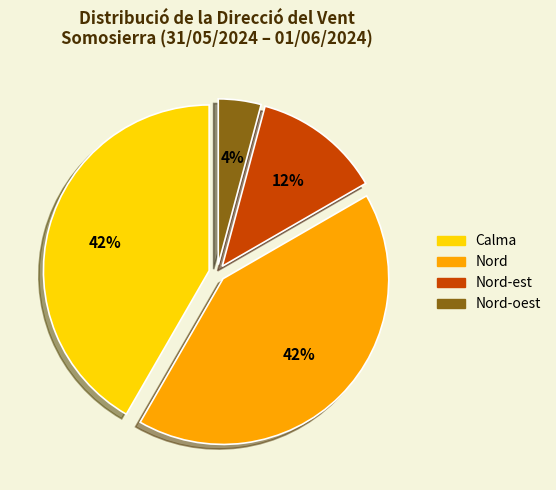

Does any single category account for the majority?

No